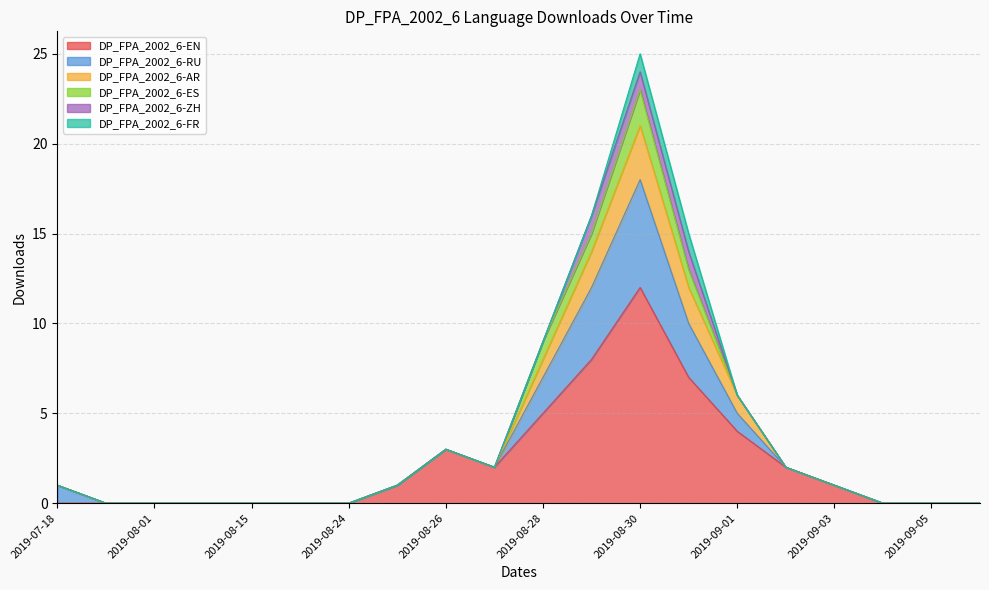

At which category is the sum across all series the highest?

2019-08-30